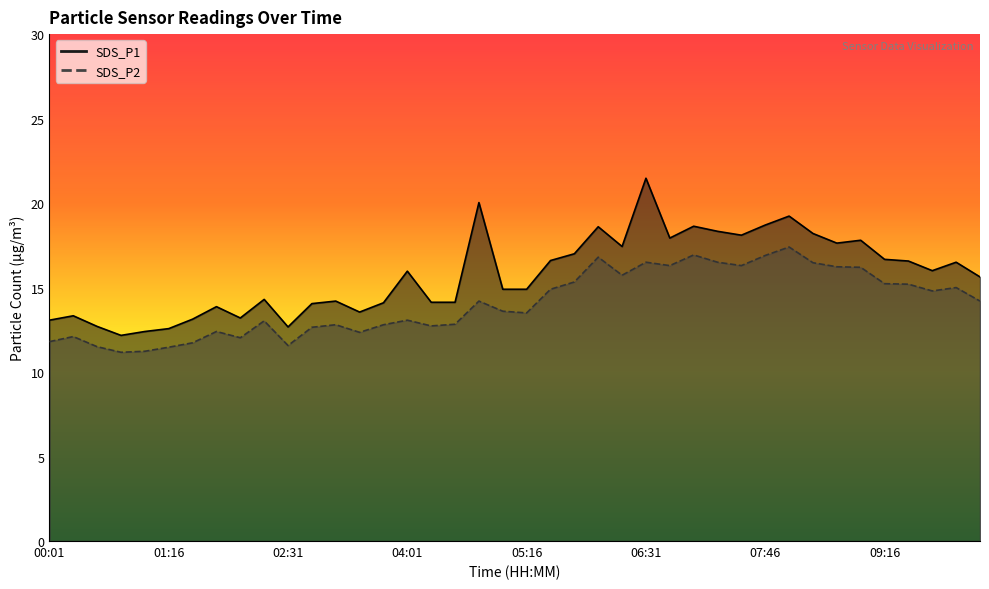

Does the chart have visible grid lines?

No